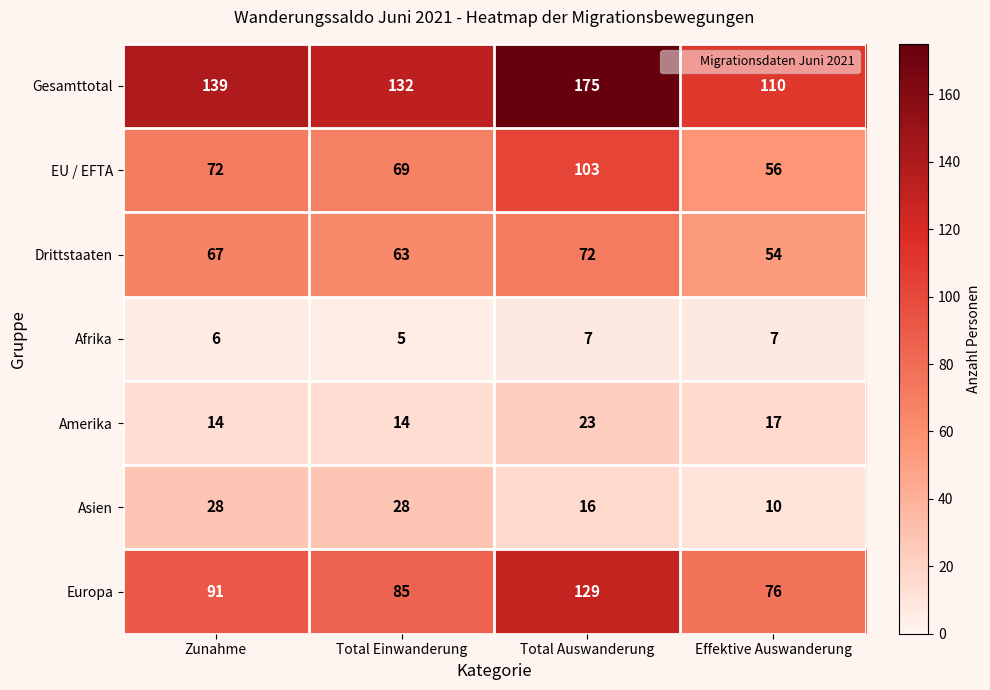

Is the value of Asien at Effektive Auswanderung greater than the value of EU / EFTA at Total Einwanderung?

No